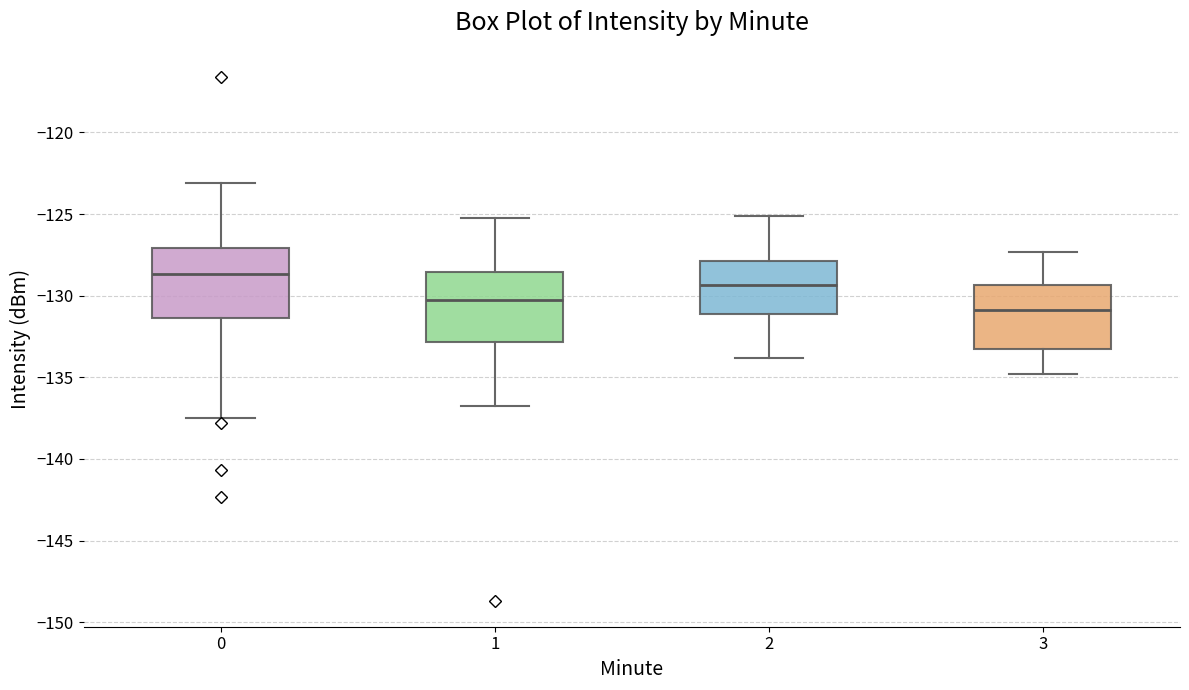

Where does the lower whisker of the box at x = 1 end on the y-axis? The values are not printed on the chart, so give them approximately, as read against the axis.

-137.0